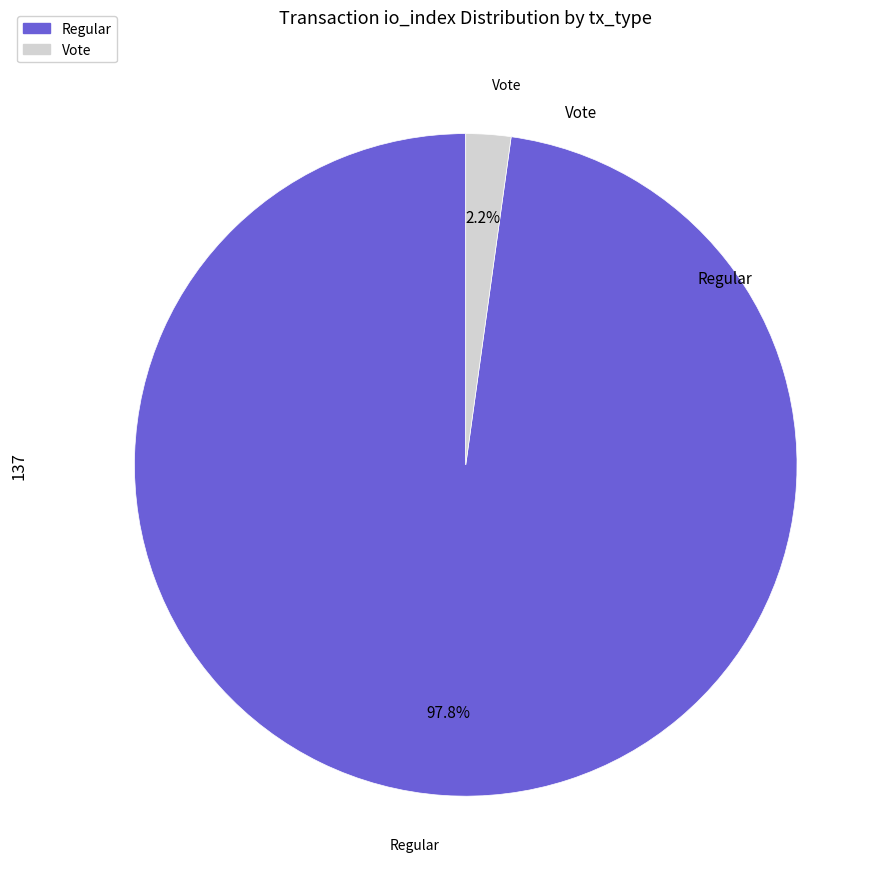

Is there any slice that represents more than half of the pie?

Yes